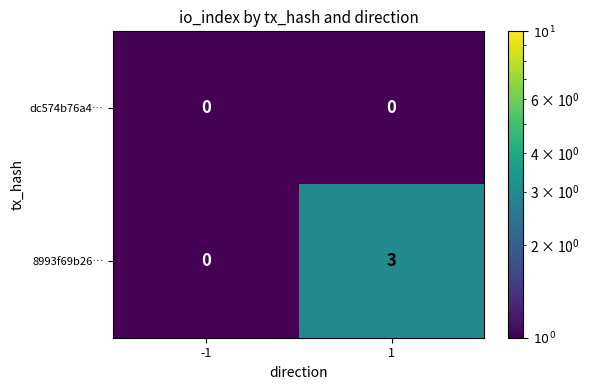

Reading right to left, extract all data points from this chart.

dc574b76a4…: 0	0
8993f69b26…: 3	0